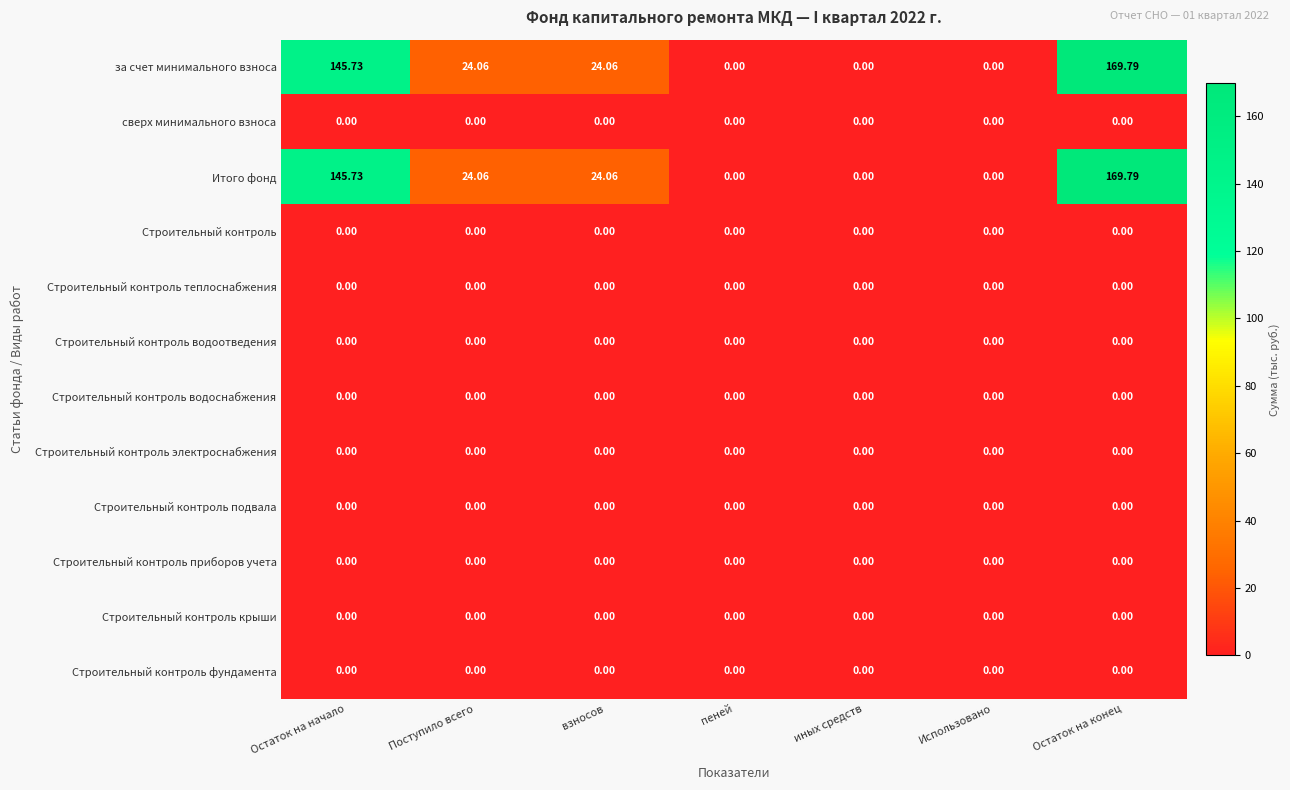

At which category is the sum across all series the highest?

Остаток на конец